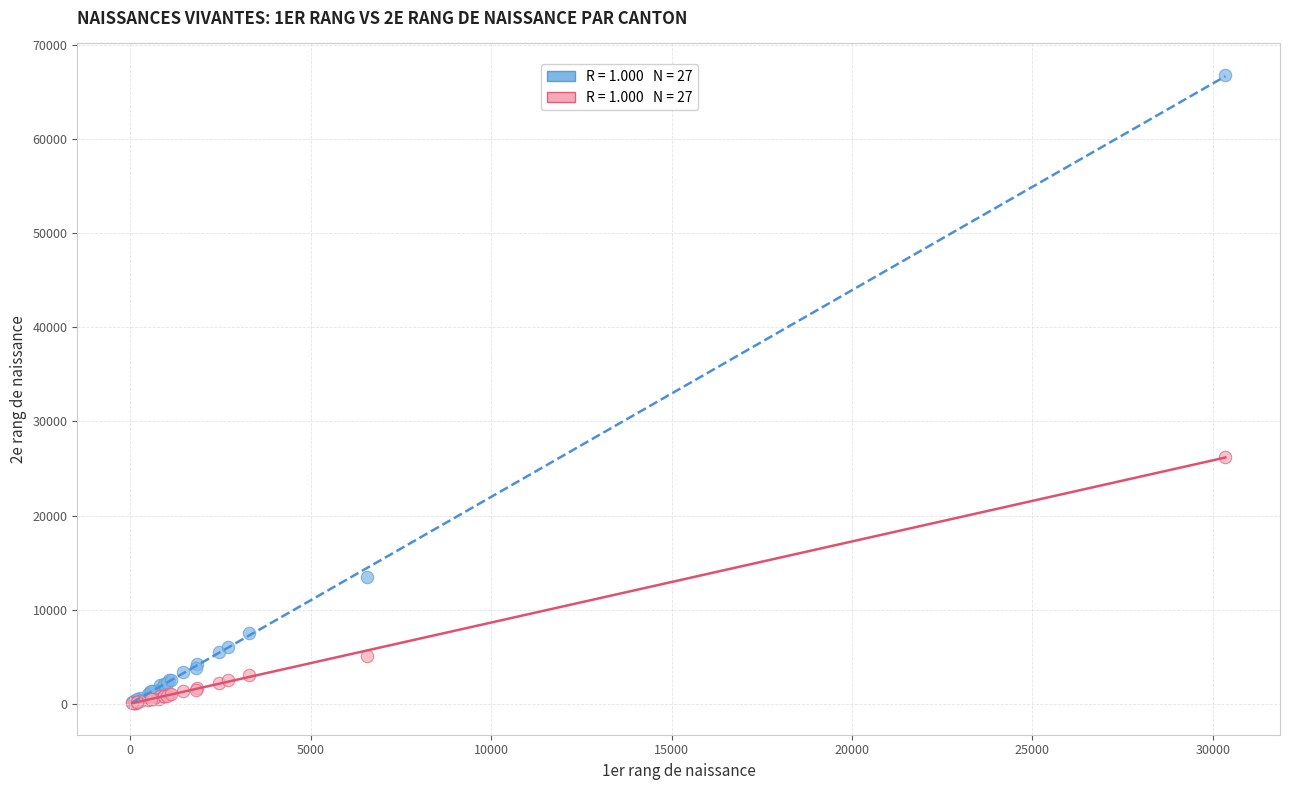

Across all series, what Y value is closest to 33436?

26258